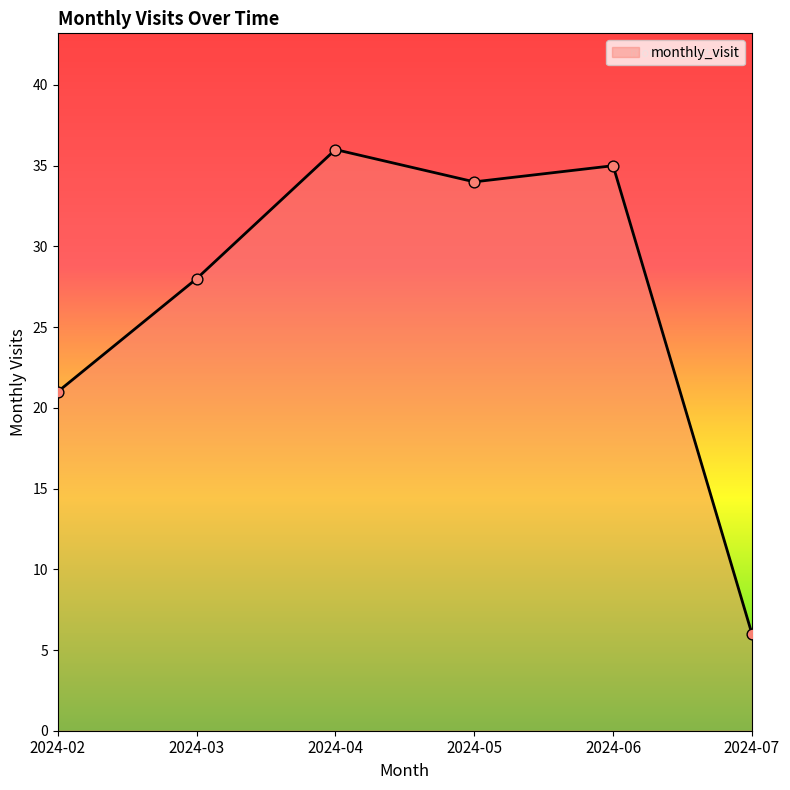

Which has a higher value, 2024-03 or 2024-05?

2024-05